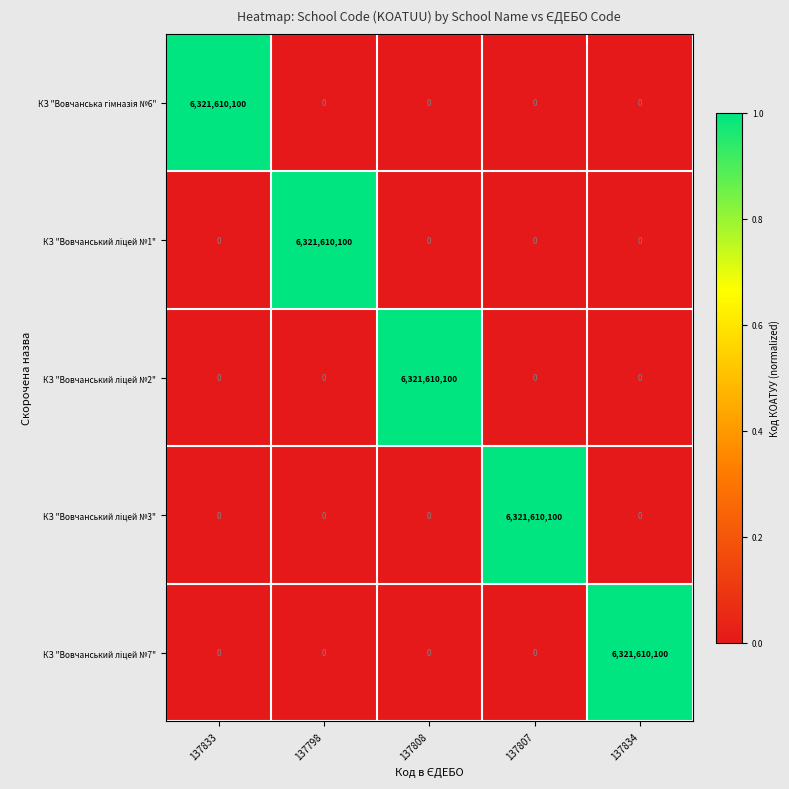

What is the difference between the highest and lowest values at 137808?

6321610100